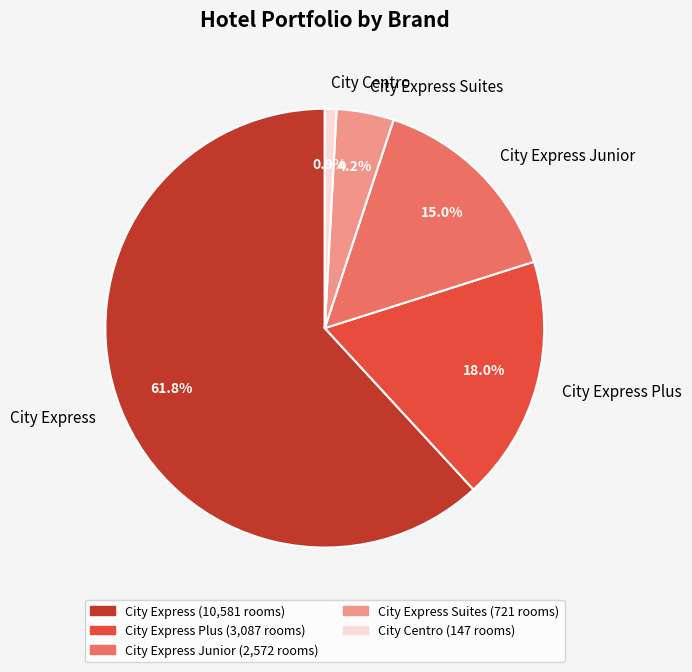

Which category has the smallest portion of the pie?

City Centro